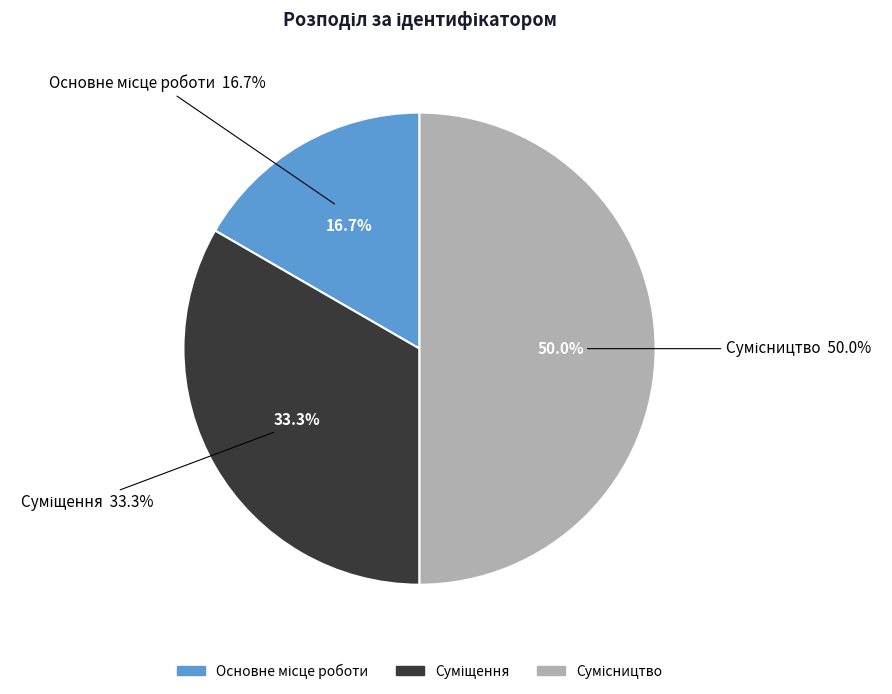

Combined, do Основне місце роботи and Сумісництво account for over 50%?

Yes